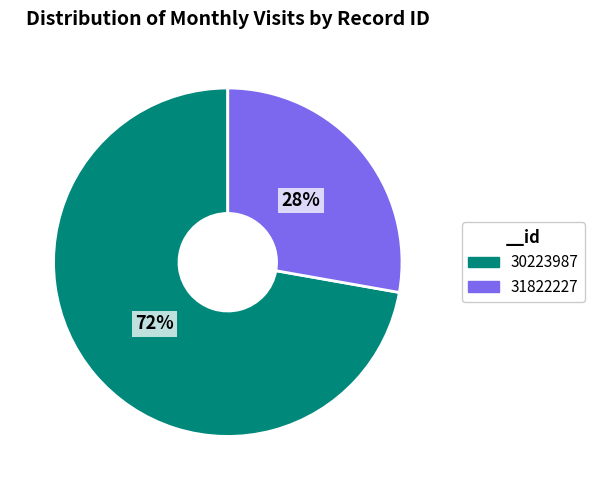

Which has a higher value, 30223987 or 31822227?

30223987